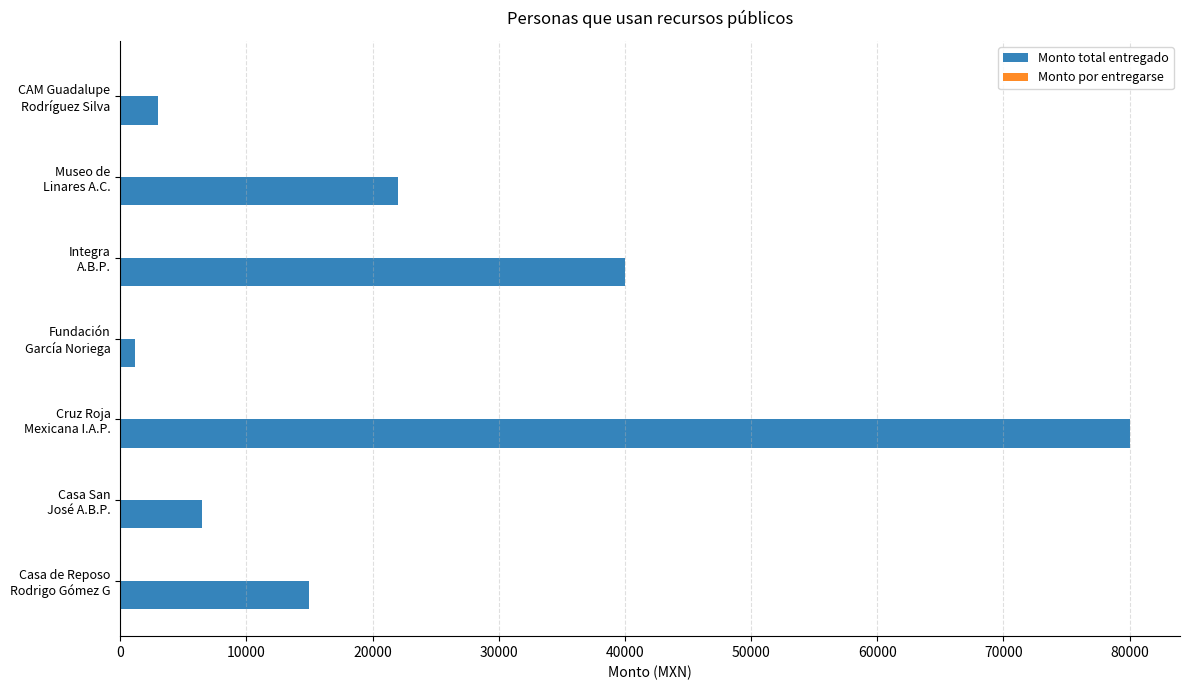

What is the difference between the maximum and minimum values?

78800